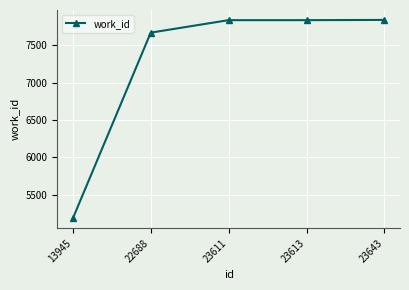

What is the sum of the values at 23613 and 22688?

15505